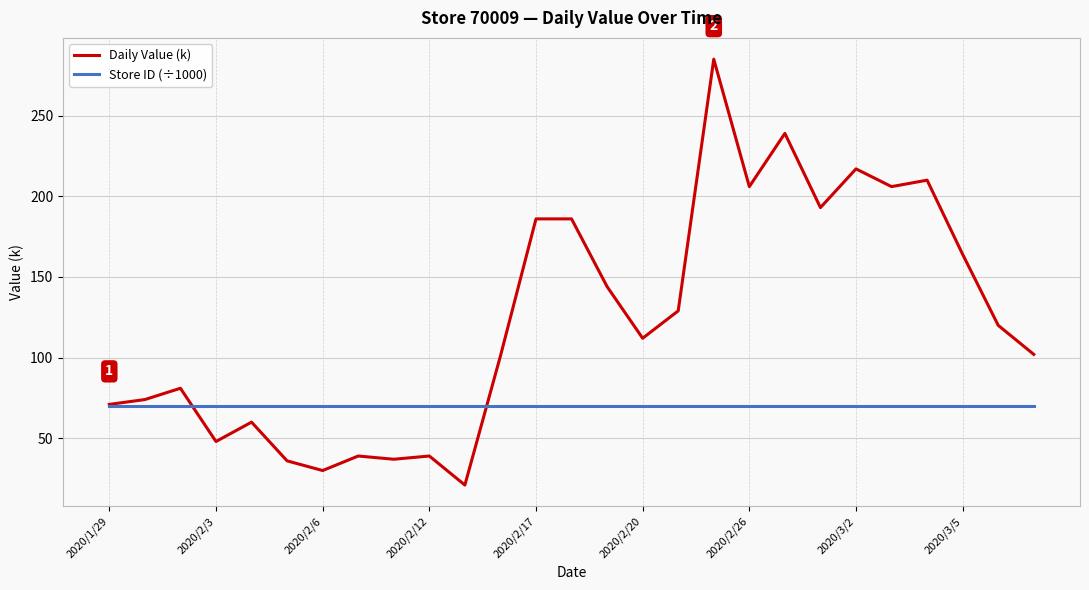

Count the number of data series in this chart.

2